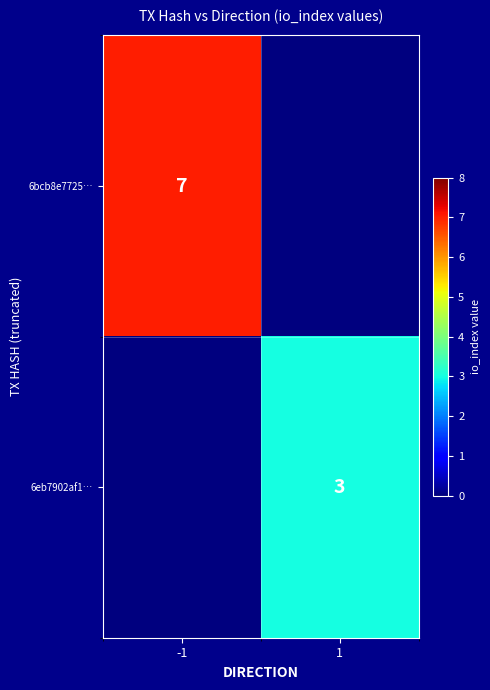

At how many categories does at least one series exceed 0?

2